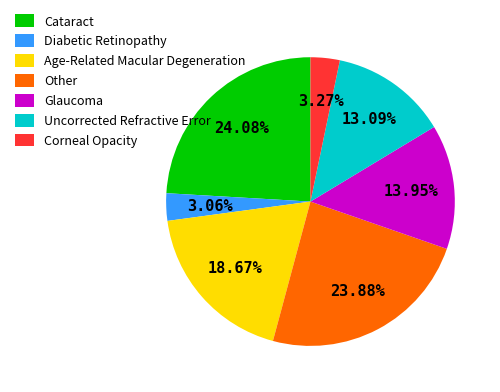

To the nearest percent, what is the combined percentage of Glaucoma and Cataract?

38%